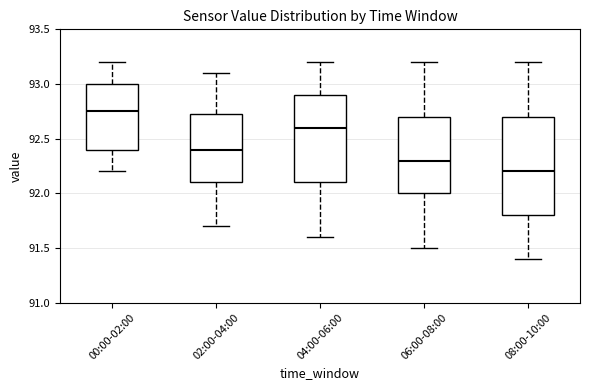

Reading left to right, read every box against the y-axis: the position of its median line, the range the box covers, and the ends of its whiskers. The values are not printed on the chart, so give them approximately, as read against the axis.

00:00-02:00: median 92.75, box 92.40 to 93.00, whiskers 92.20 to 93.20
02:00-04:00: median 92.40, box 92.10 to 92.75, whiskers 91.70 to 93.10
04:00-06:00: median 92.60, box 92.10 to 92.90, whiskers 91.60 to 93.20
06:00-08:00: median 92.30, box 92.00 to 92.70, whiskers 91.50 to 93.20
08:00-10:00: median 92.20, box 91.80 to 92.70, whiskers 91.40 to 93.20